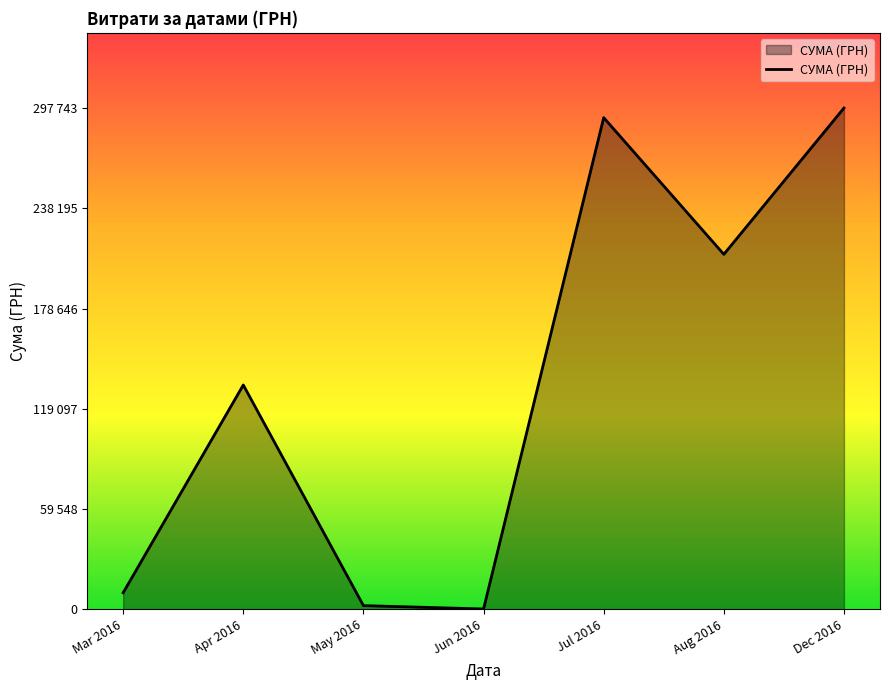

Does the chart display data point markers on the line(s)?

No